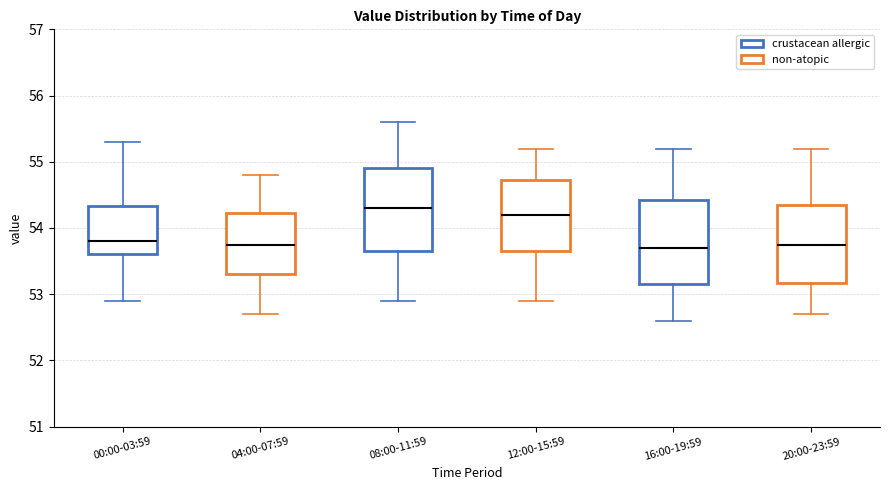

Where does the median line of the box for 20:00-23:59 sit on the y-axis? The values are not printed on the chart, so give them approximately, as read against the axis.

53.8